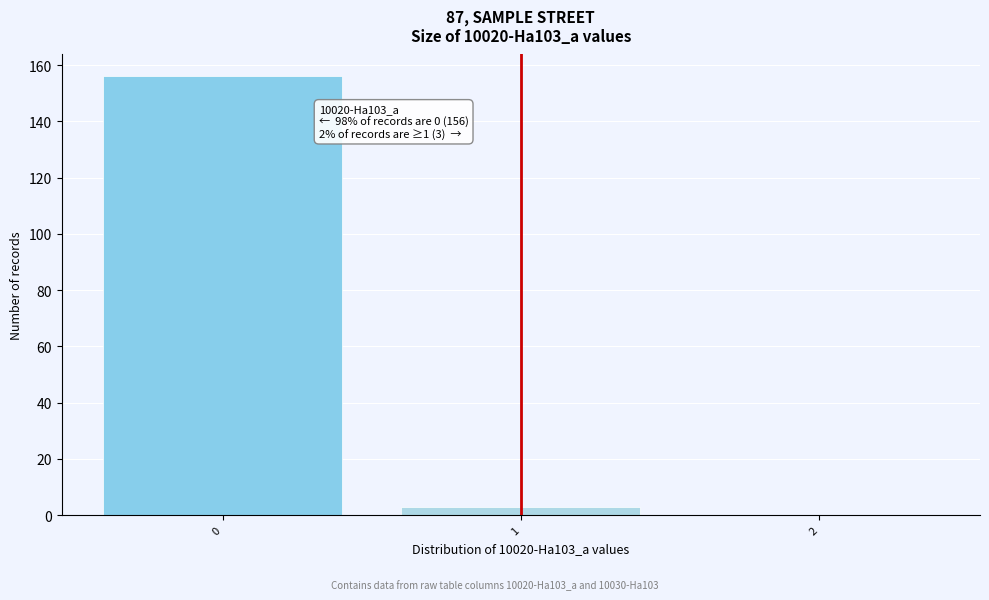

Reading right to left, extract all data points from this chart.

2=0	1=3	0=156